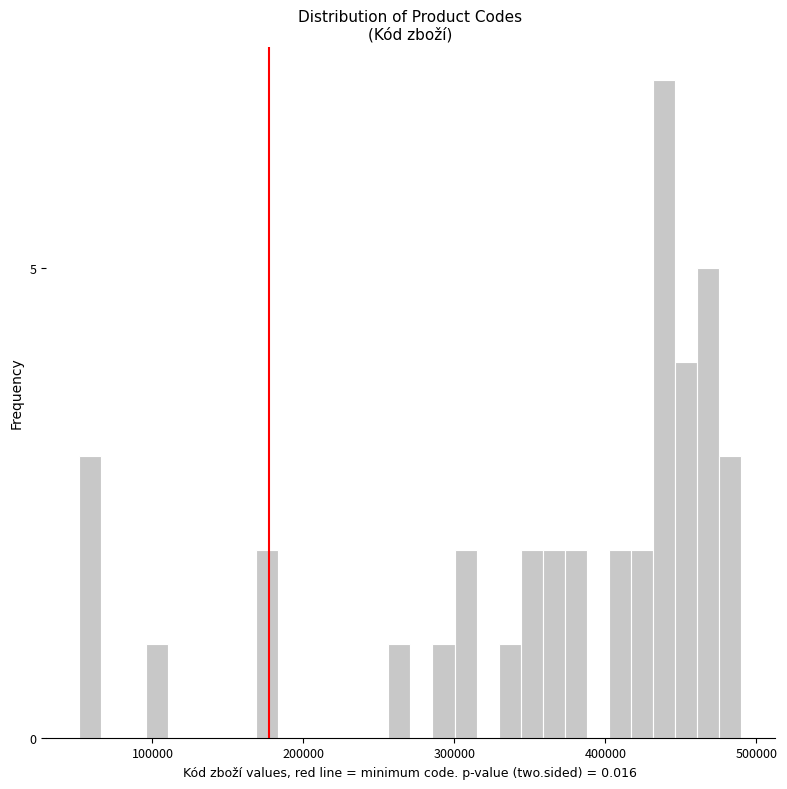

Around what value on the x-axis is the tallest bar? Give the approximate position of its centre, as read against the axis.

440000